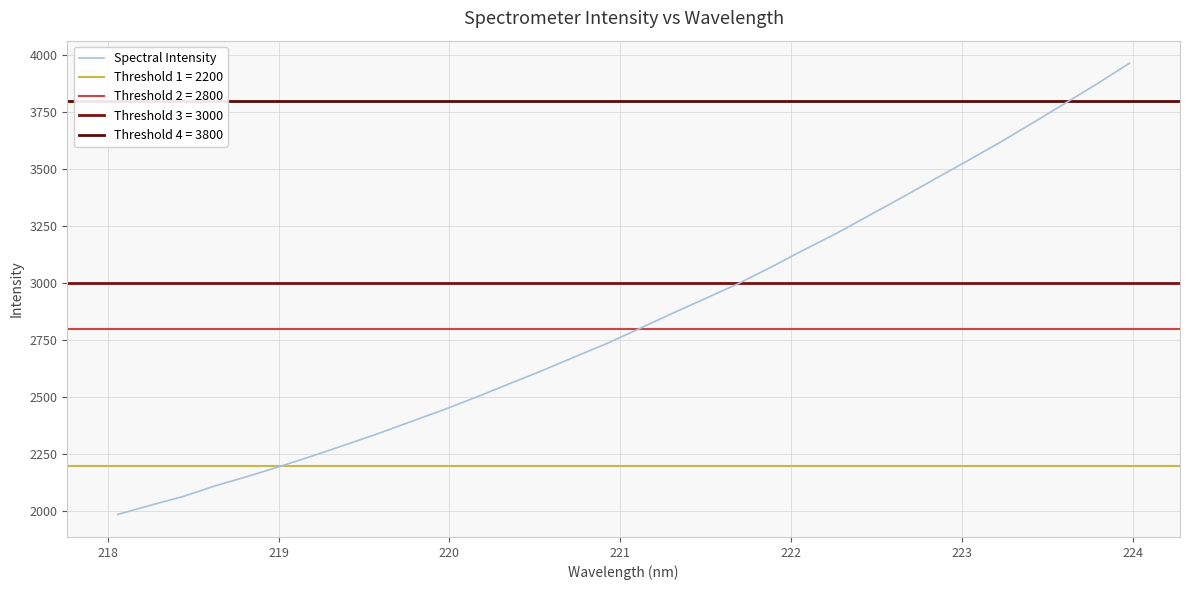

What is the lowest value of the Spectral Intensity series?

1986.9